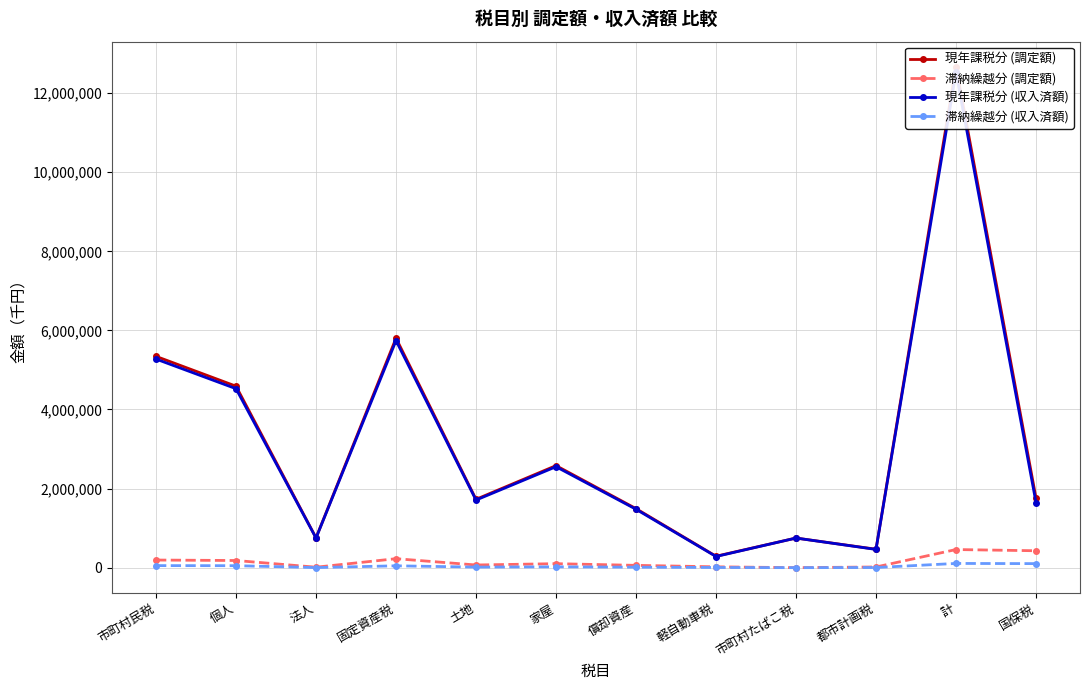

At how many categories does at least one series exceed 2387522?

5